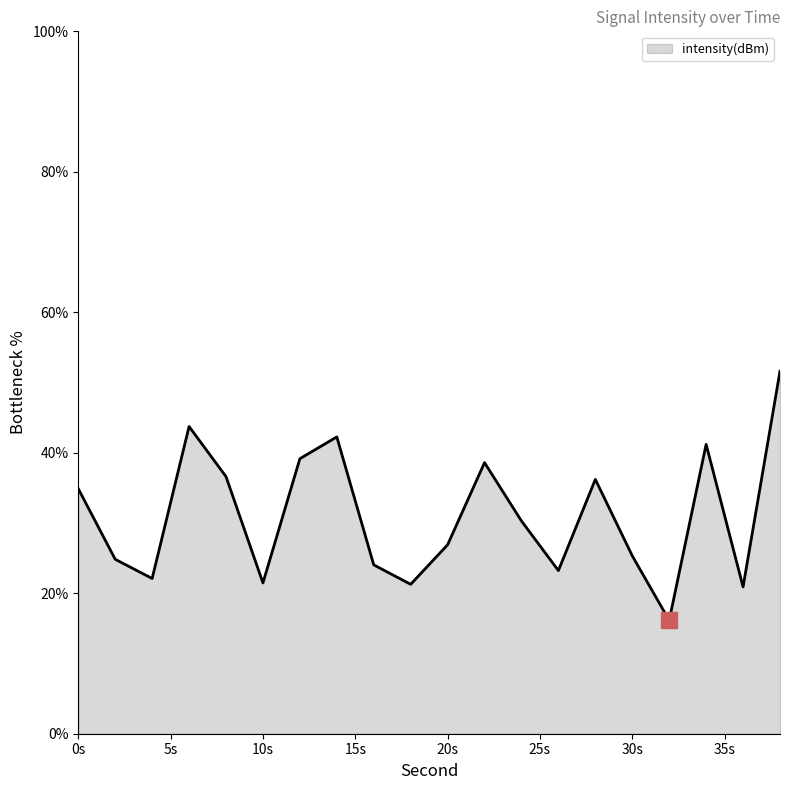

What is the greatest value displayed?

51.6